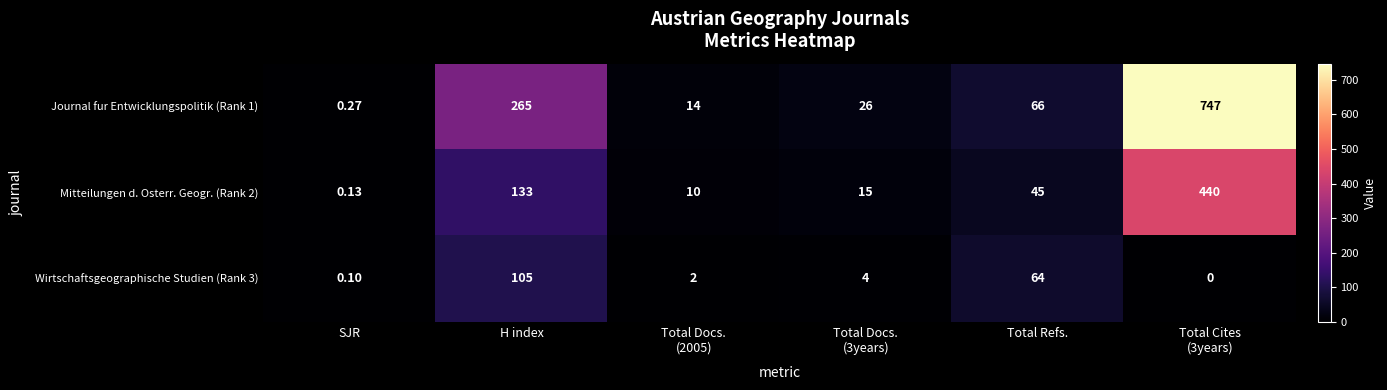

Count the number of data series in this chart.

3